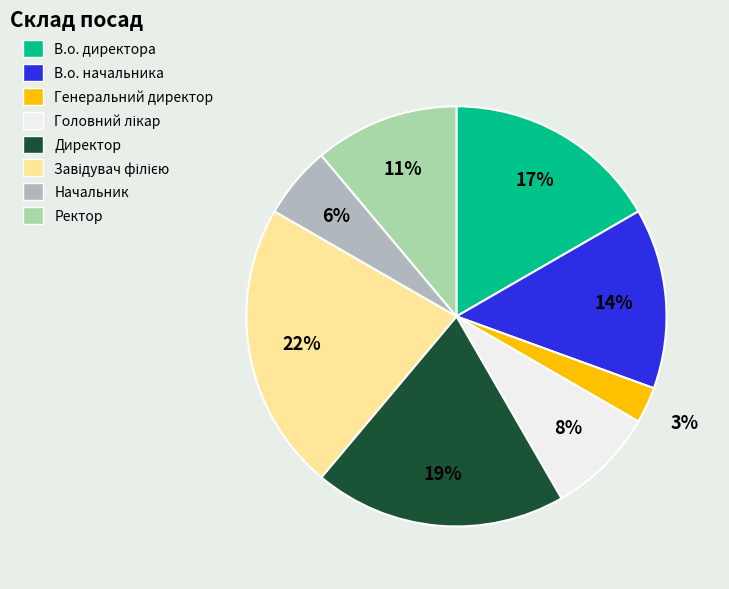

Does Головний лікар represent more than half of the total?

No